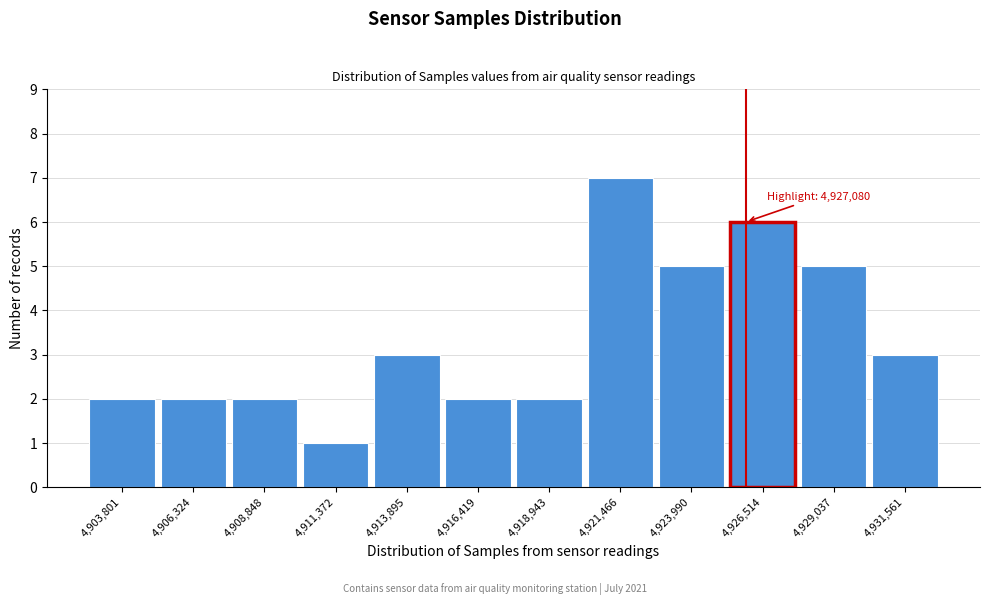

Reading left to right, what are all the values shown in this chart?

2	2	2	1	3	2	2	7	5	6	5	3